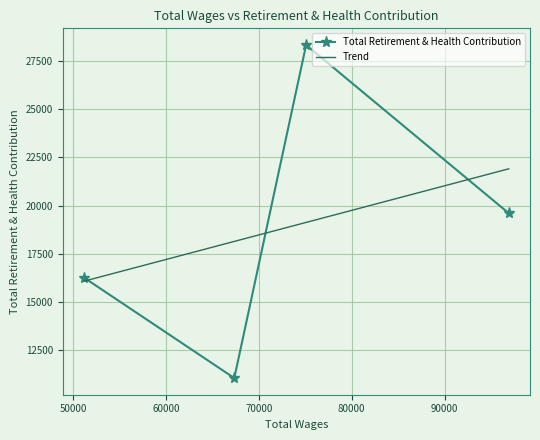

Approximately how many times larger is the value at 96914.0 compared to 67372.0?

1.8